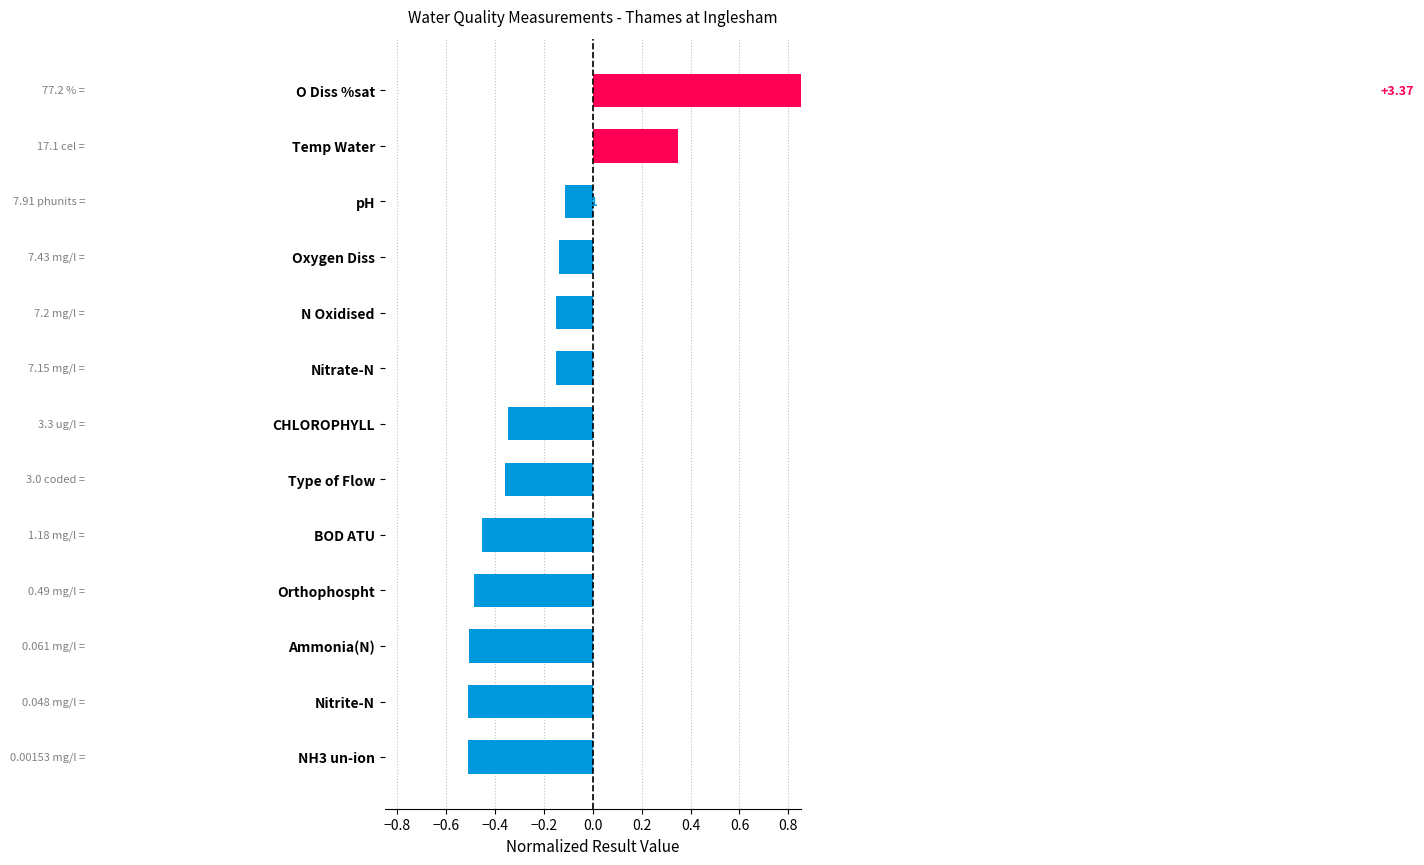

Which has a higher value, Type of Flow or Nitrate-N?

Nitrate-N